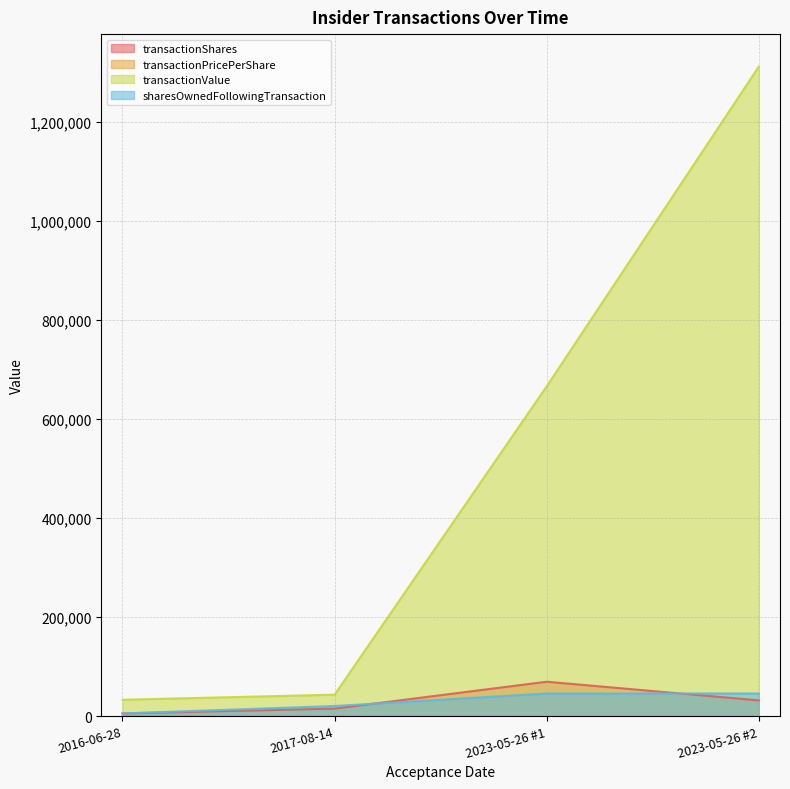

What is the difference between the second highest and minimum values in the transactionPricePerShare series?

6.7